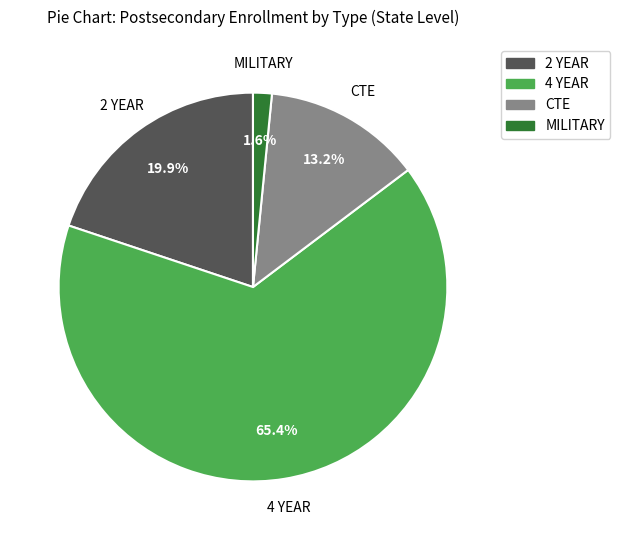

Approximately how many times larger is the value at 4 YEAR compared to CTE?

5.0